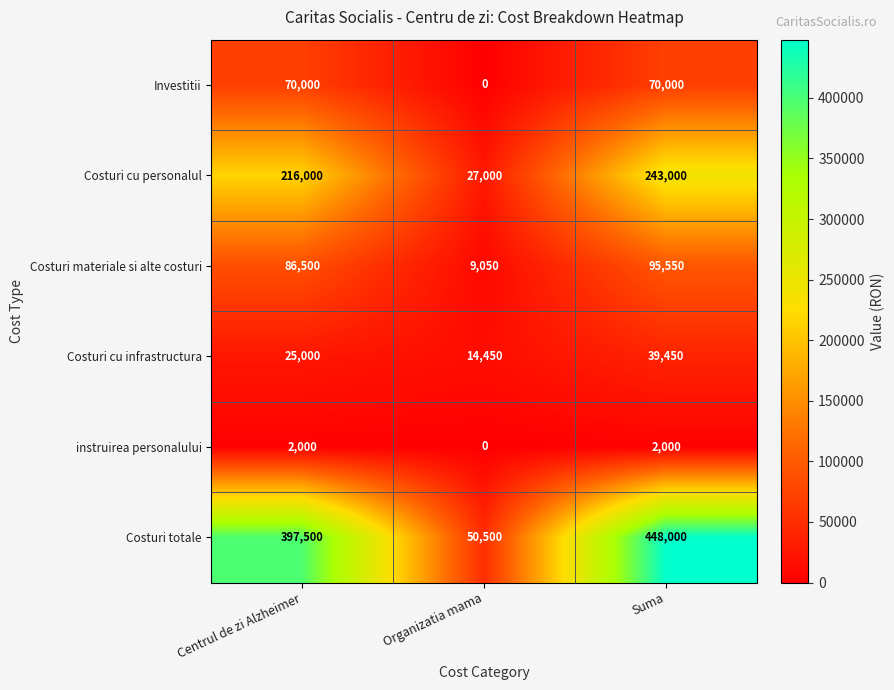

Which series changed the most between Organizatia mama and Suma?

Costuri totale